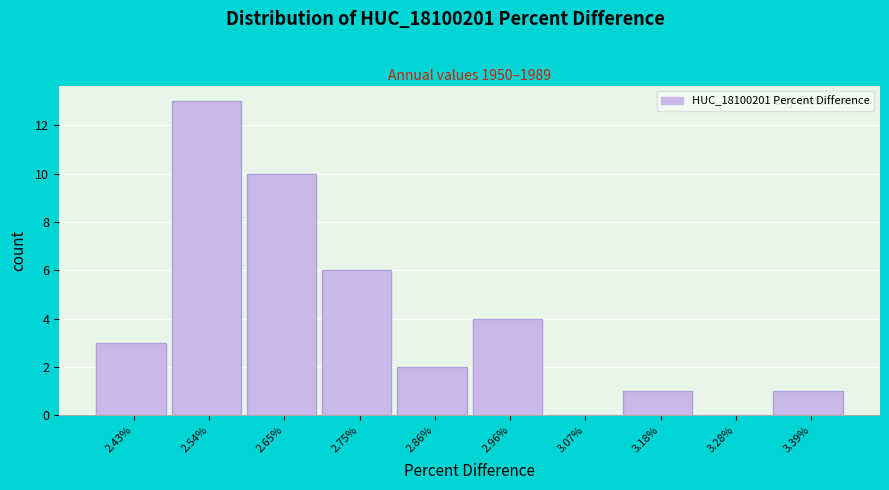

Reading right to left, list all the values displayed in this chart.

3.39%=1	3.28%=0	3.18%=1	3.07%=0	2.96%=4	2.86%=2	2.75%=6	2.65%=10	2.54%=13	2.43%=3